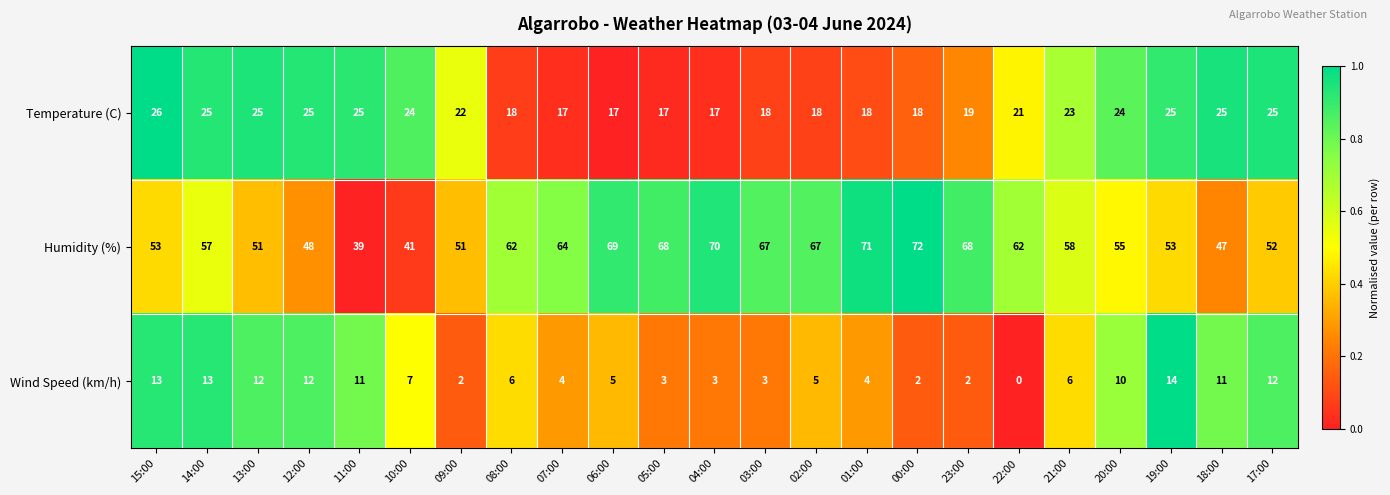

Is it true that Humidity (%) equals 70 at 04:00?

True